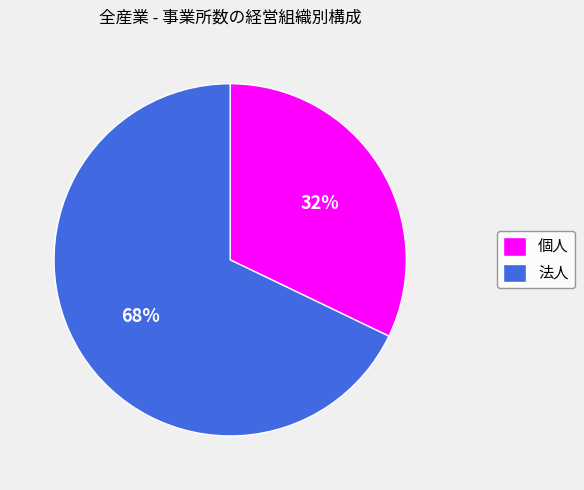

Which has a higher value, 法人 or 個人?

法人